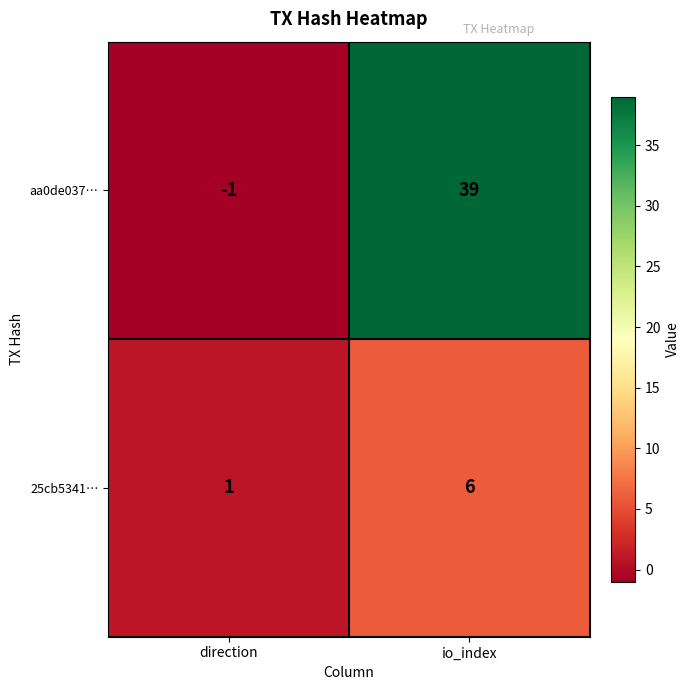

At which category is the sum across all series the highest?

io_index